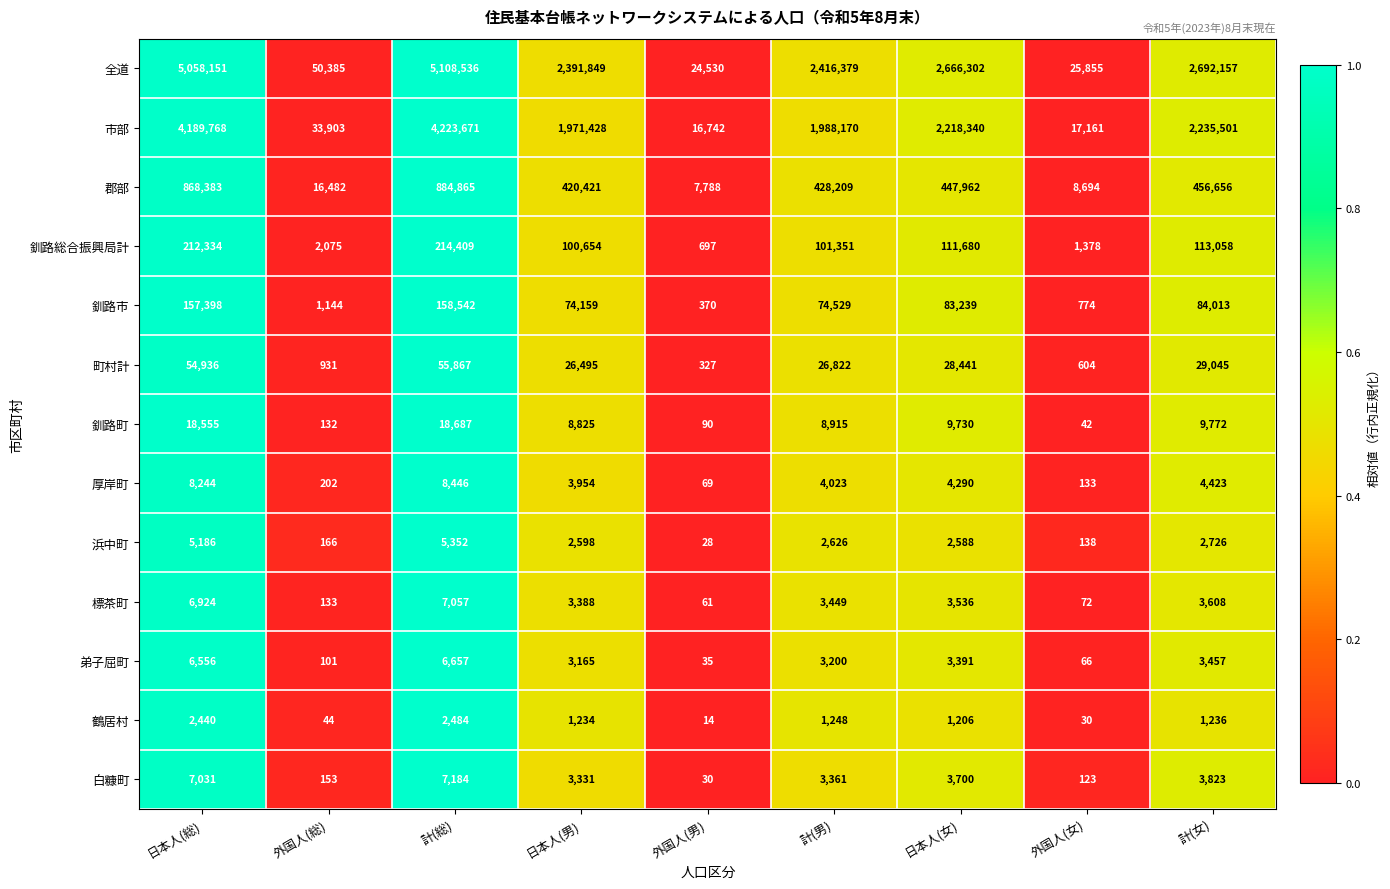

Read the 郡部 value at 外国人(総), to the nearest 50.

16500